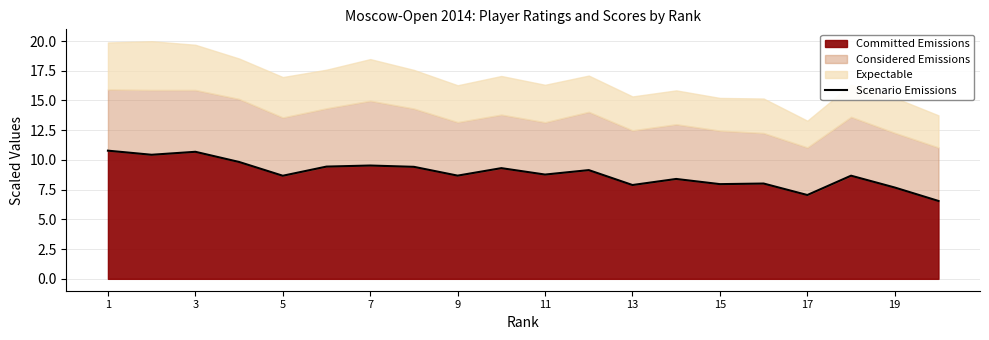

Is it true that Committed Emissions equals 8.7 at 5?

True